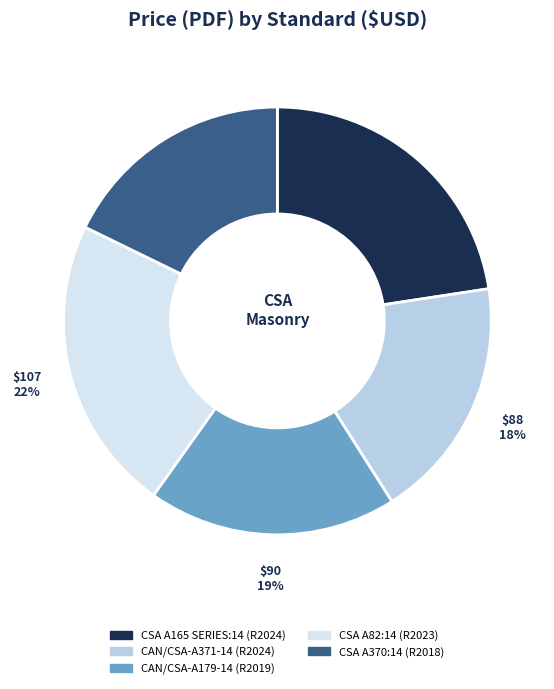

Is there a majority slice in this chart?

No